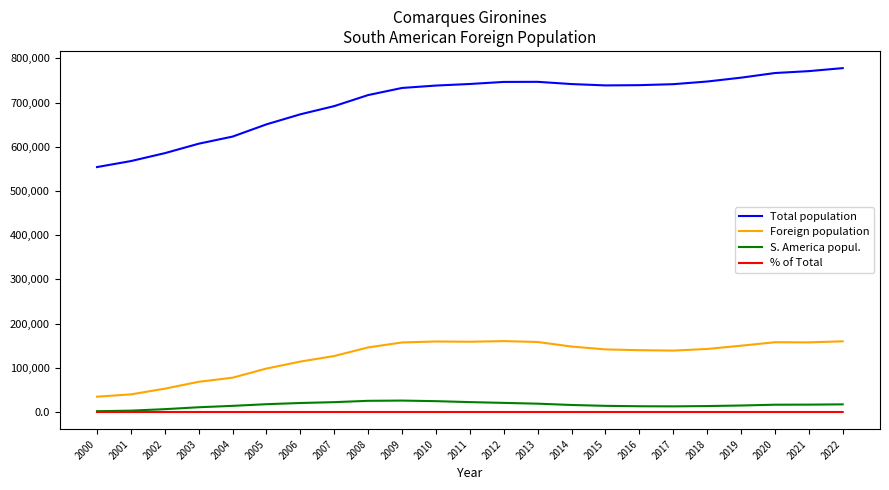

True or false: Total population and Foreign population cross at least once.

False